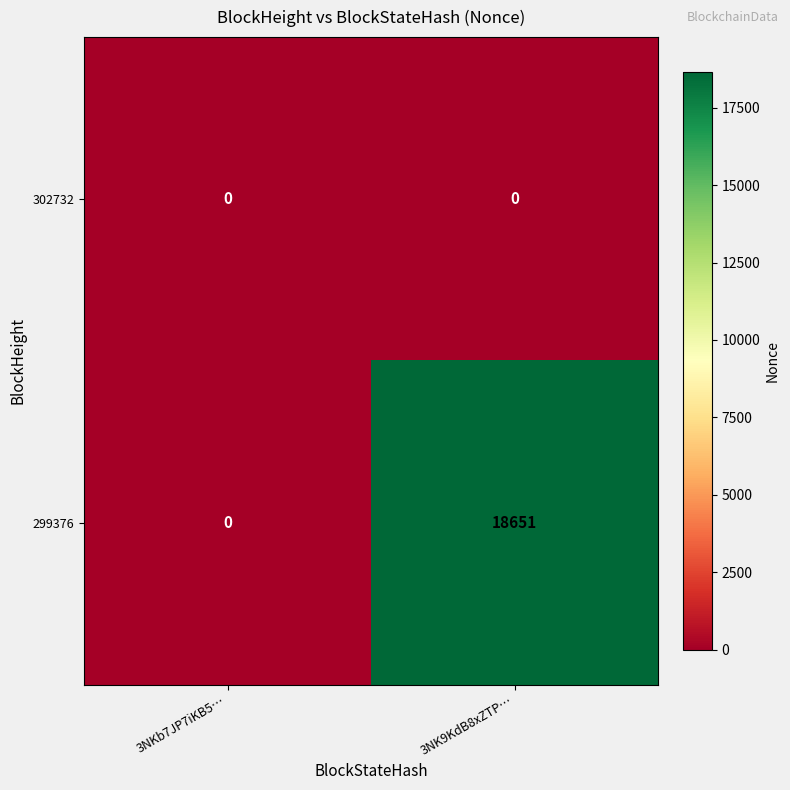

Reading left to right, transcribe all the data shown in this chart.

302732: 3NKb7JP7iKB5…=0	3NK9KdB8xZTP…=0
299376: 3NKb7JP7iKB5…=0	3NK9KdB8xZTP…=18651